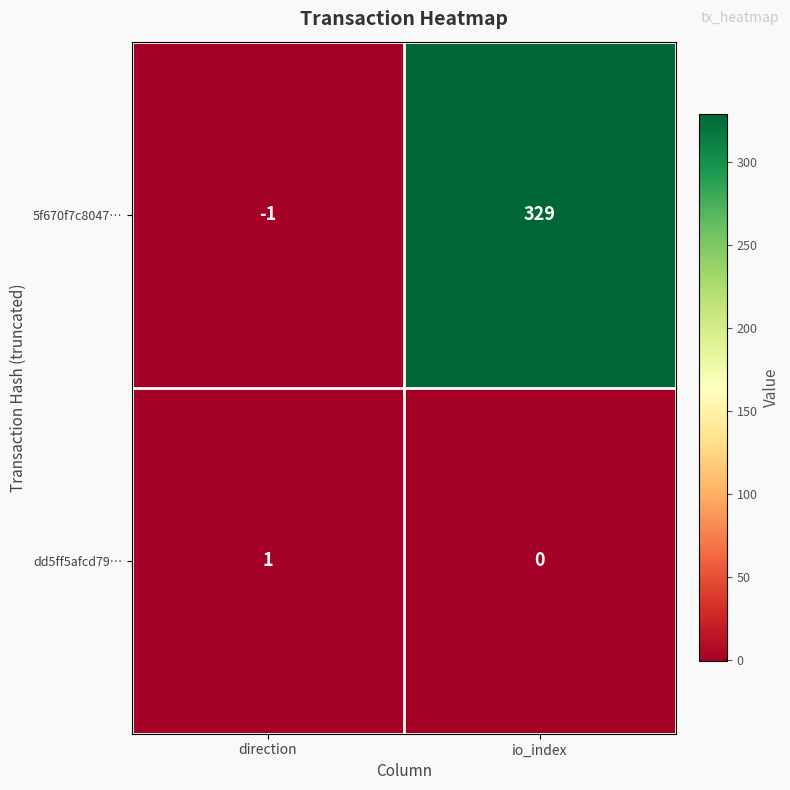

The value of 5f670f7c8047… at io_index is 329. True or false?

True